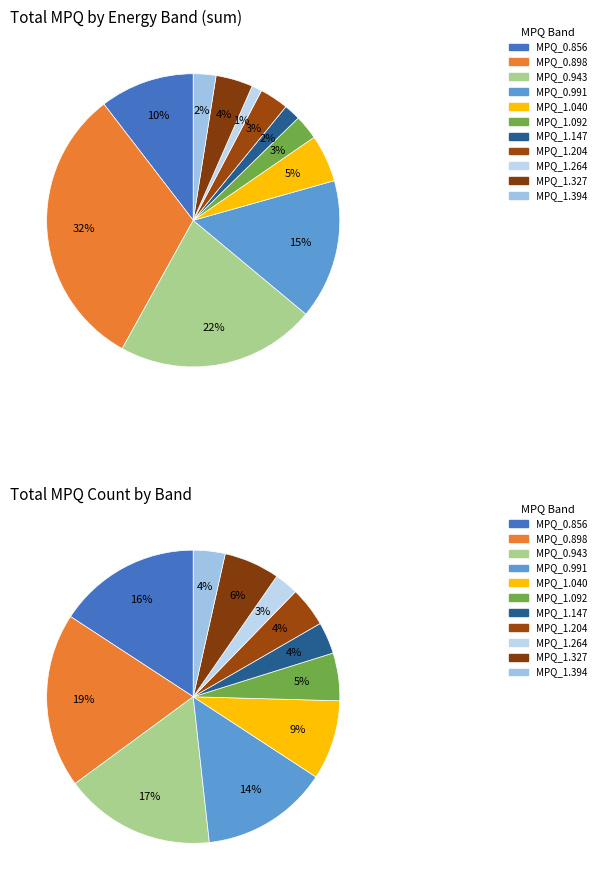

Rank the categories by value from lowest to highest.

MPQ_1.264, MPQ_1.147, MPQ_1.394, MPQ_1.092, MPQ_1.204, MPQ_1.327, MPQ_1.040, MPQ_0.856, MPQ_0.991, MPQ_0.943, MPQ_0.898